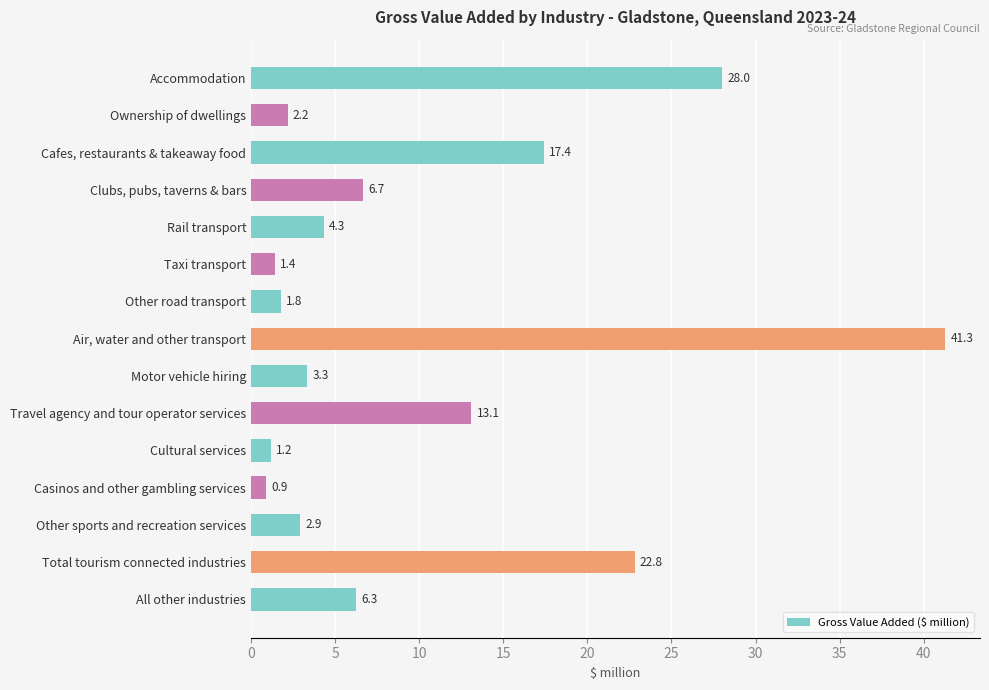

How many values are below 4?

7